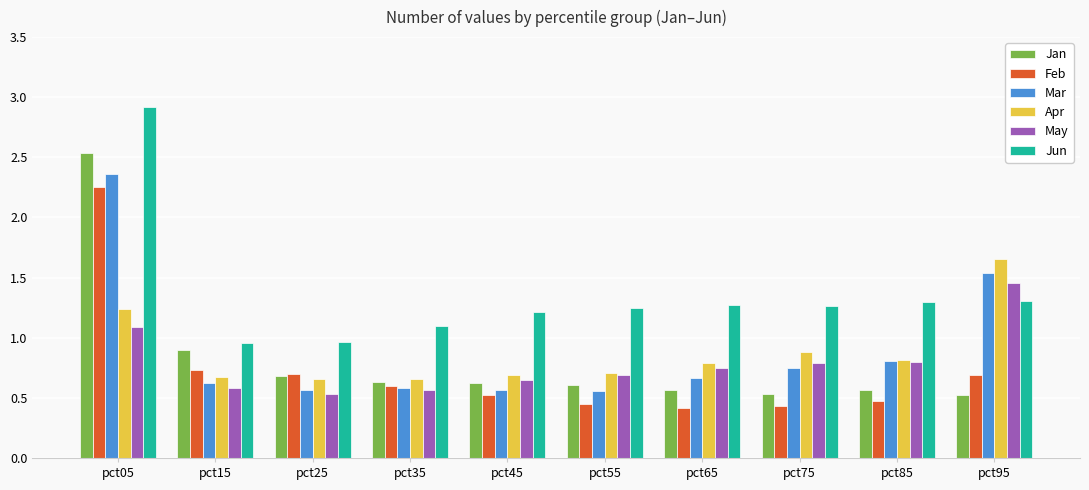

The Mar series shows 1.3 at pct75. True or false?

False